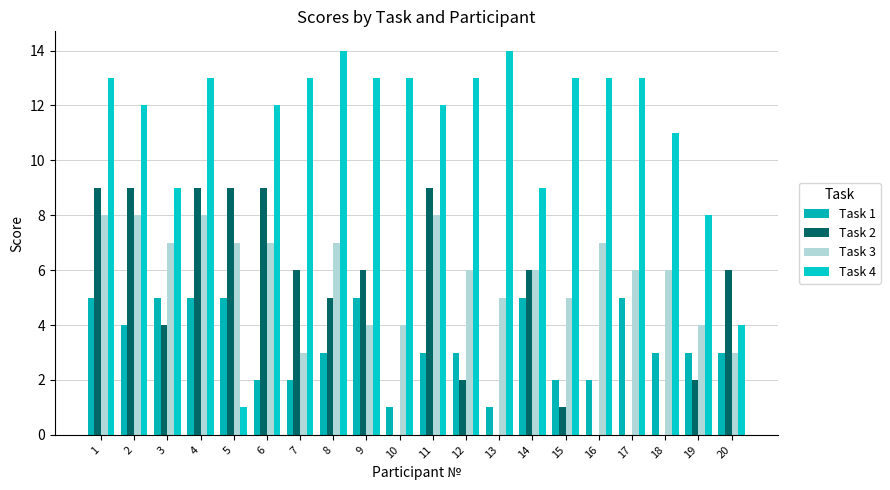

The Task 1 series shows 5 at 4. True or false?

True